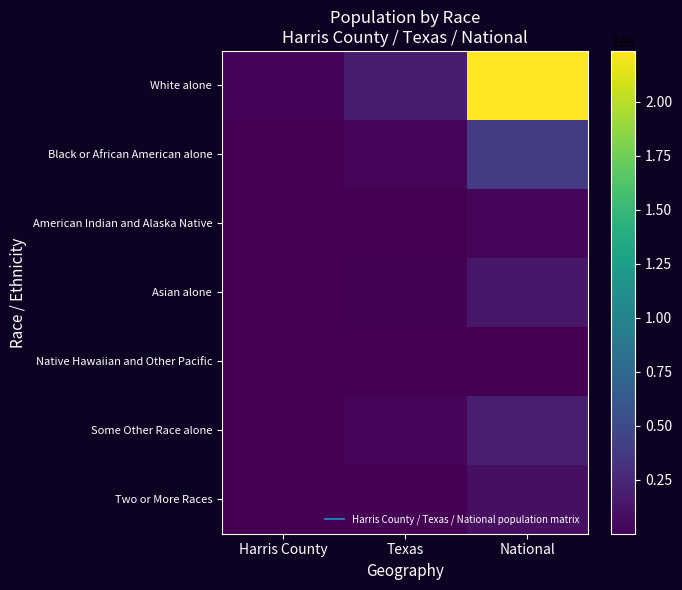

What is the maximum value shown in the chart?

223553265